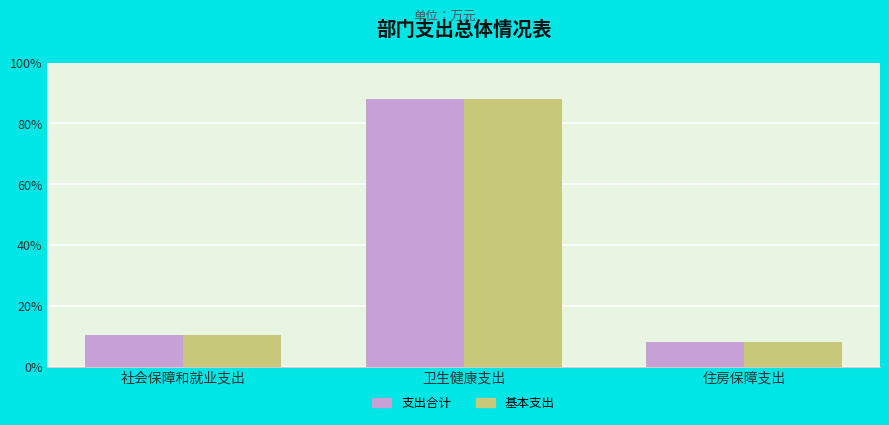

At which label does 支出合计 first exceed 25?

社会保障和就业支出